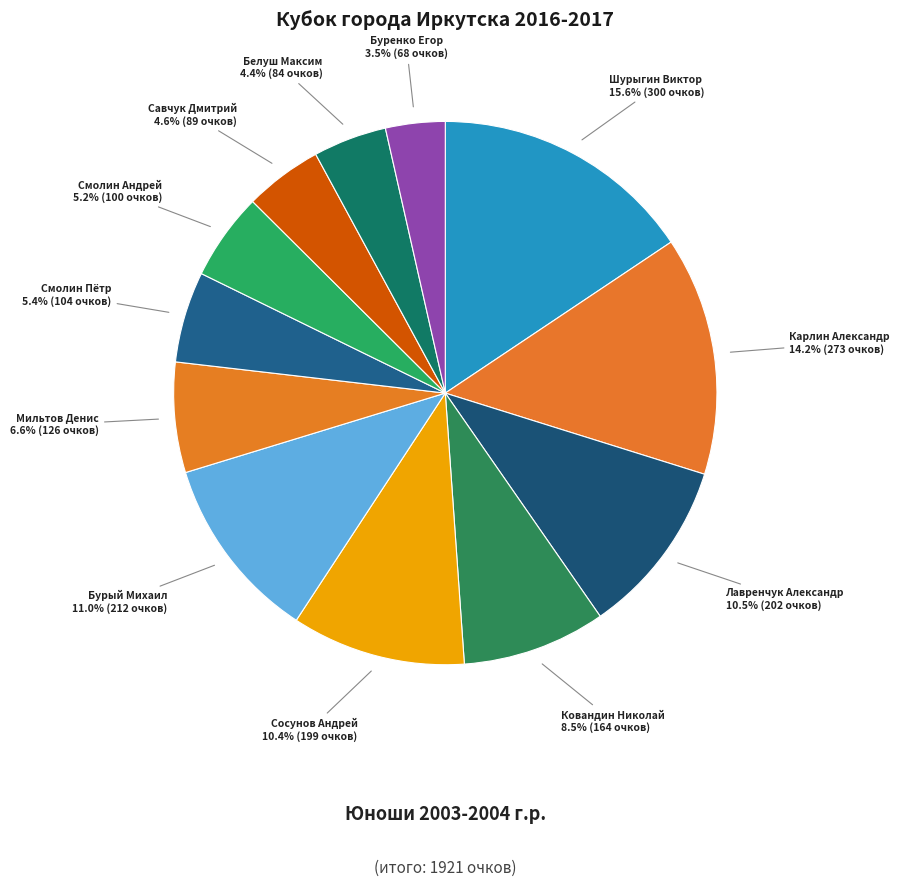

True or false: Сосунов Андрей accounts for 10% of the total.

True